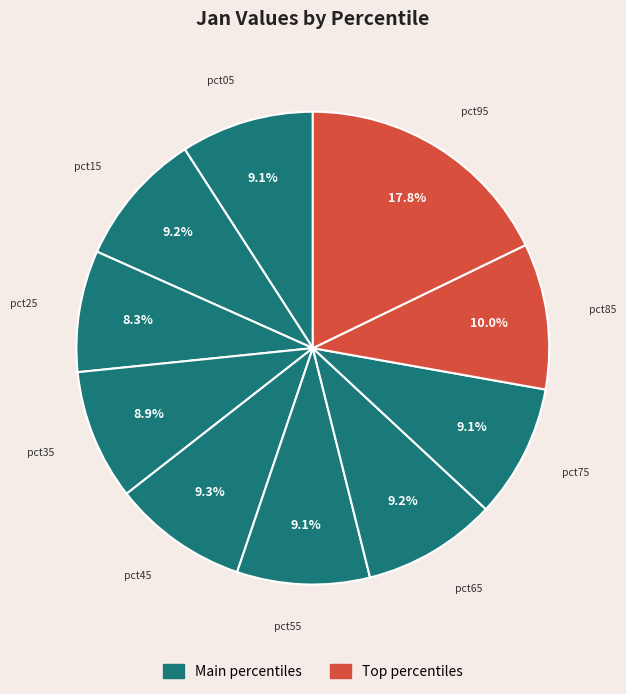

Does any single category account for the majority?

No